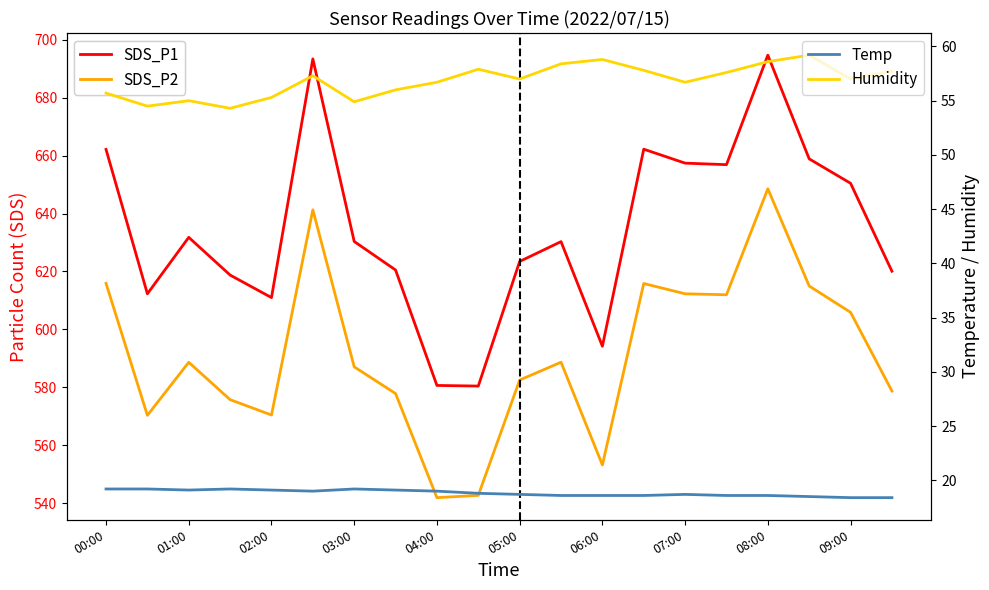

What is the highest value of the Humidity series?

59.2